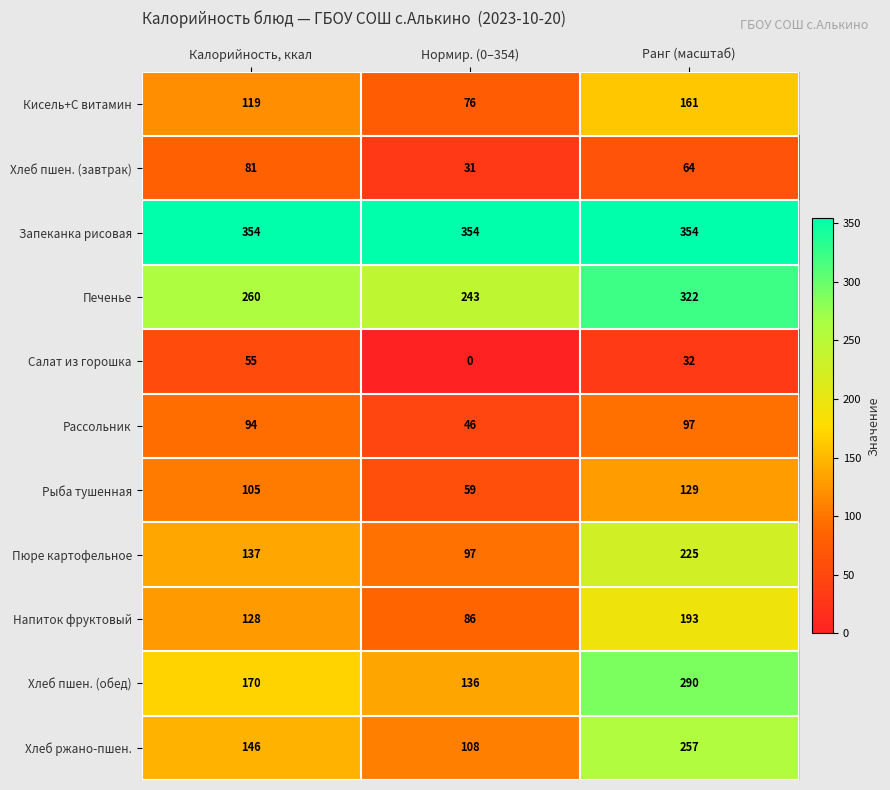

What is the average value of the Хлеб пшен. (завтрак) series?

59